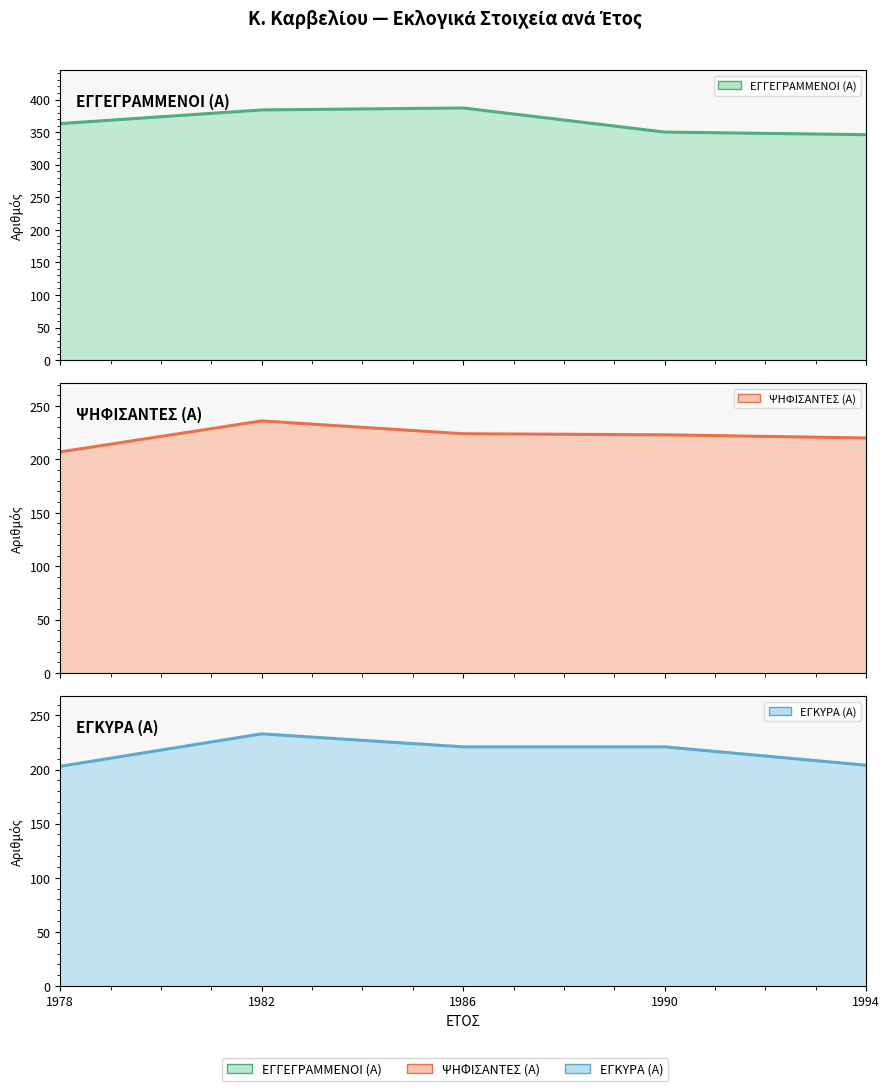

How many lines are shown in the chart?

3